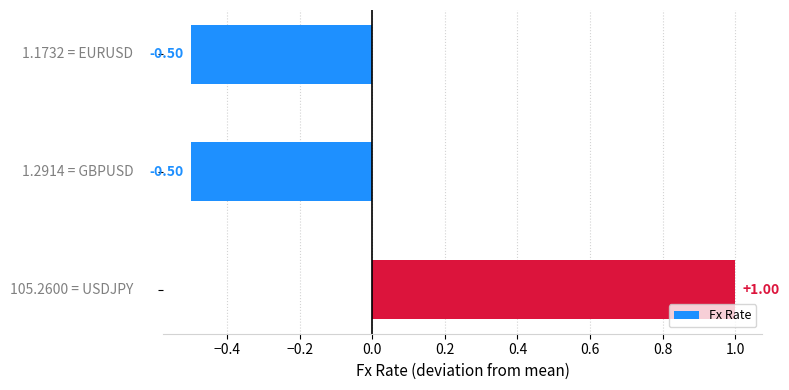

What is the difference between the maximum and minimum values?

1.5